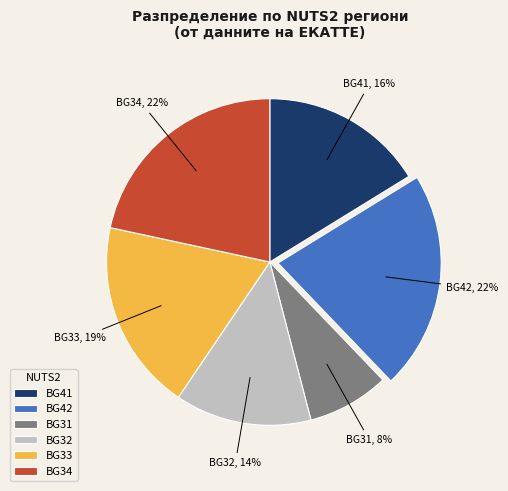

Count the number of slices in the pie.

6